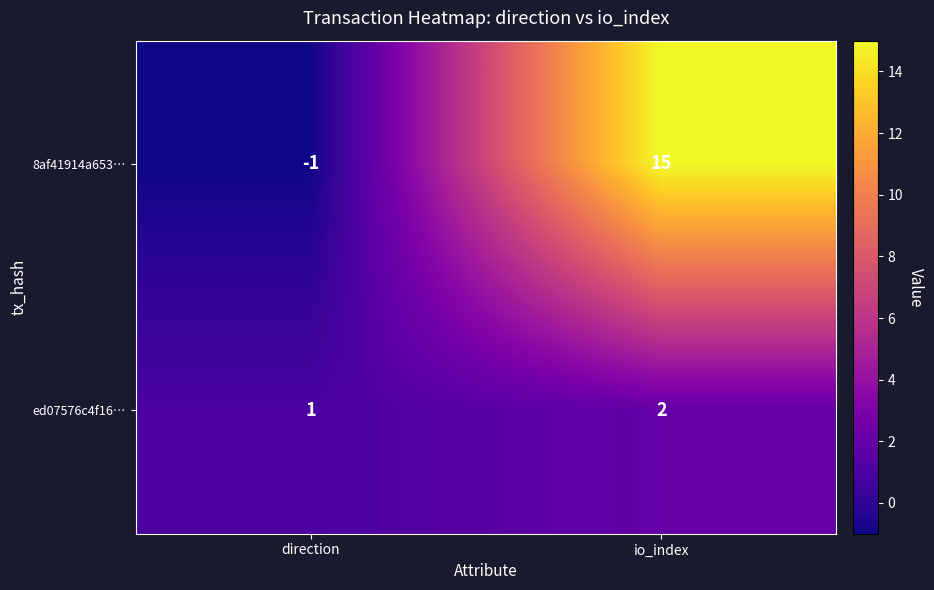

What is the sum of all 8af41914a653… values?

14